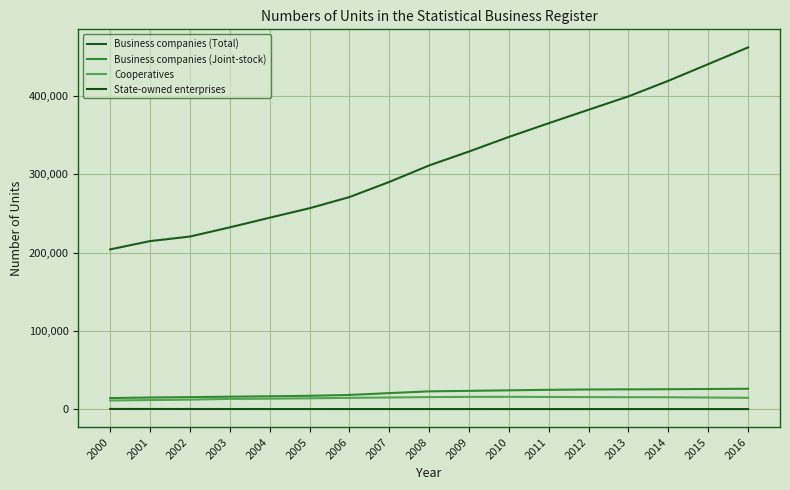

How many lines are shown in the chart?

4